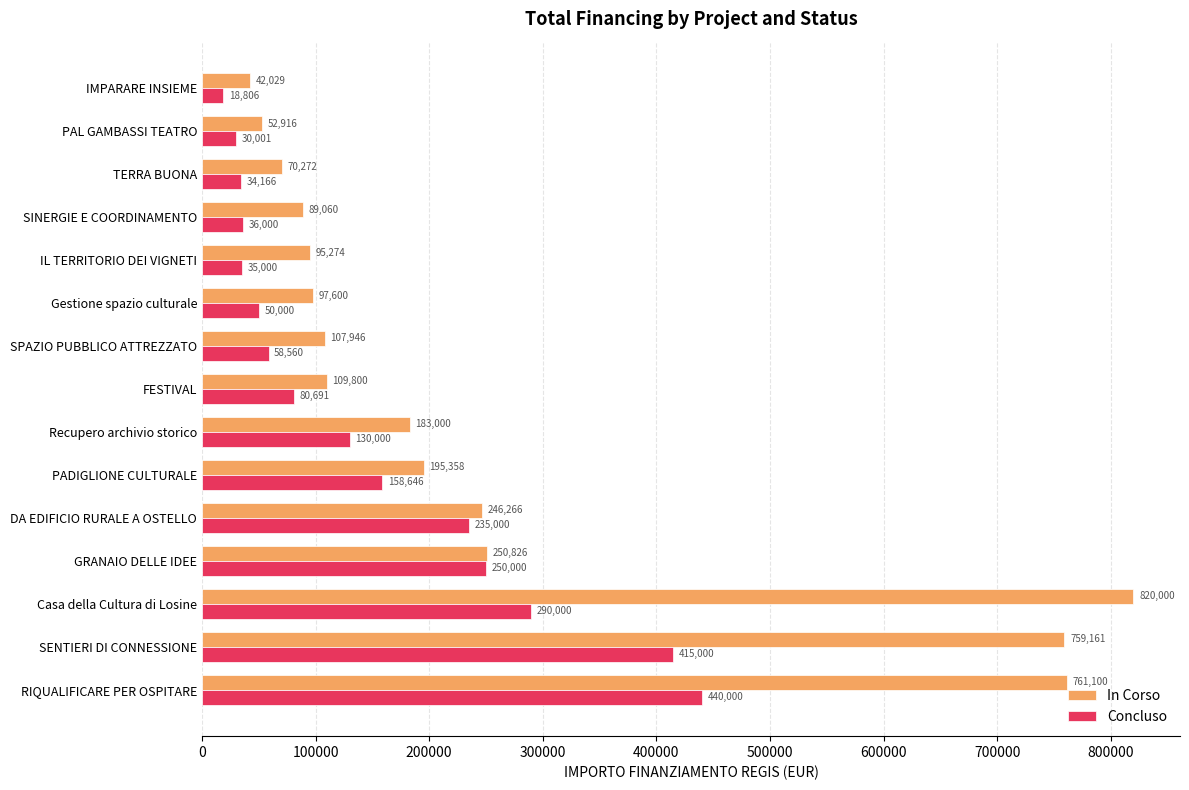

Which label corresponds to the largest value in the chart?

Casa della Cultura di Losine